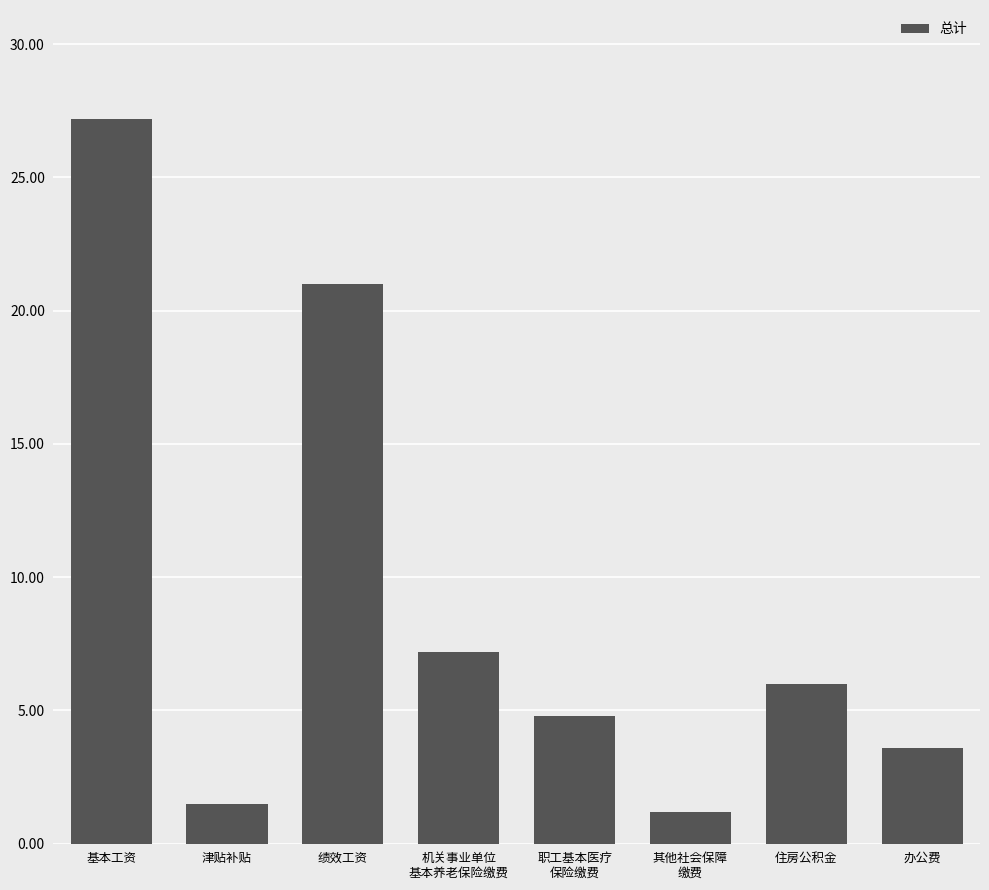

Rank the categories by value from lowest to highest.

其他社会保障
缴费, 津贴补贴, 办公费, 职工基本医疗
保险缴费, 住房公积金, 机关事业单位
基本养老保险缴费, 绩效工资, 基本工资